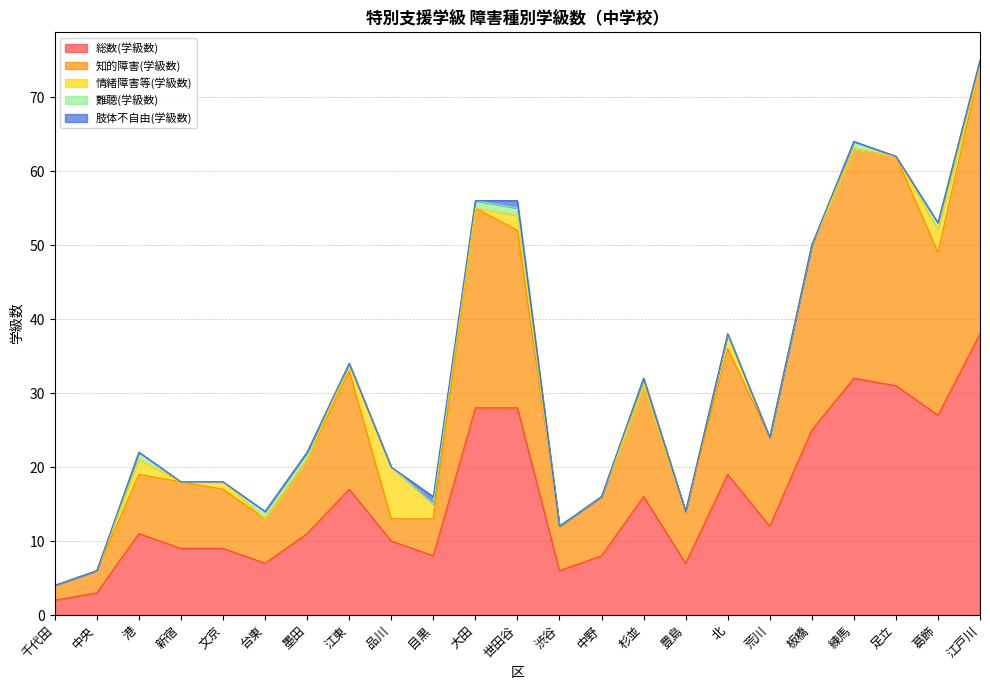

How many lines are shown in the chart?

5